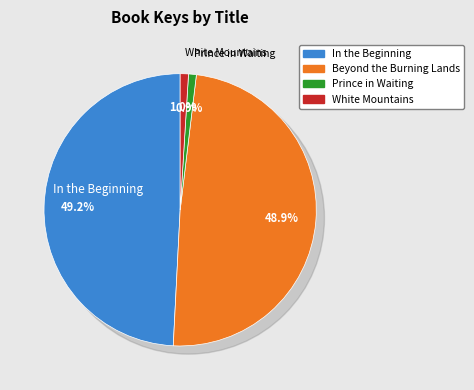

Count the number of slices in the pie.

4